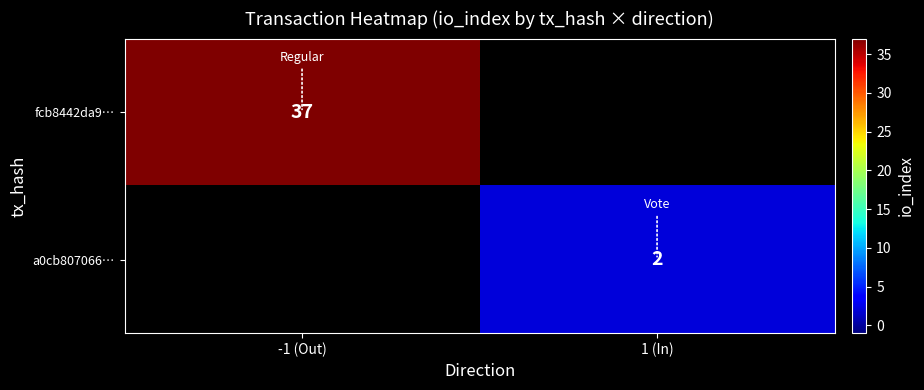

Is it true that a0cb807066… equals 2 at 1 (In)?

True